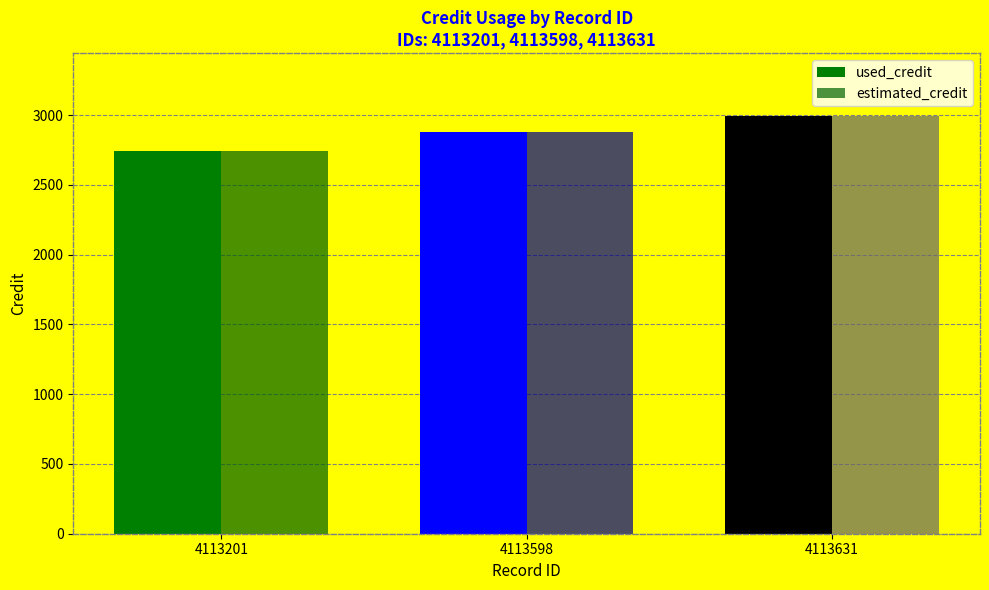

What is the difference between the maximum and minimum values in the used_credit series?

253